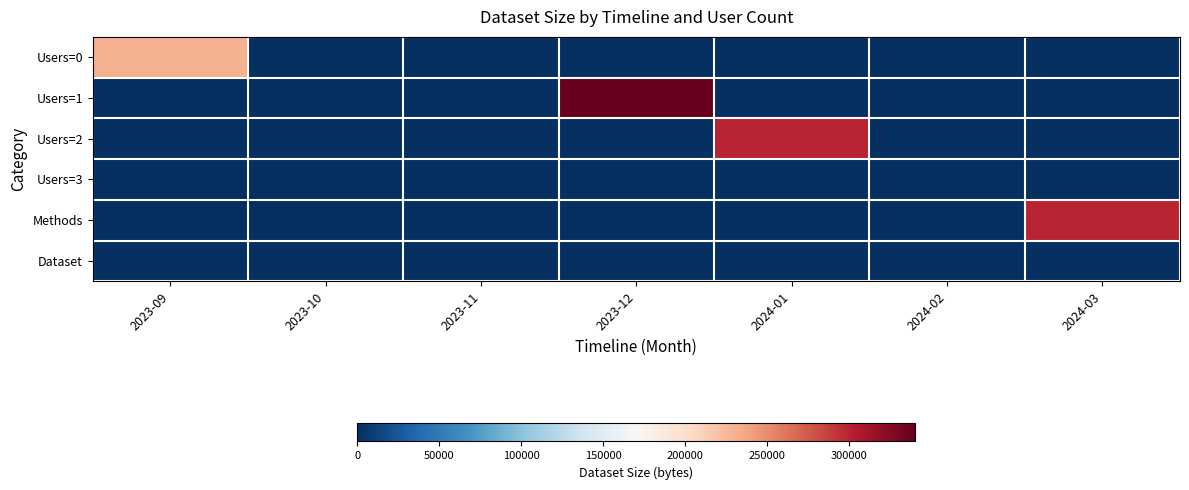

Rank the series by their maximum value, from lowest to highest.

Dataset, Users=3, Users=0, Methods, Users=2, Users=1